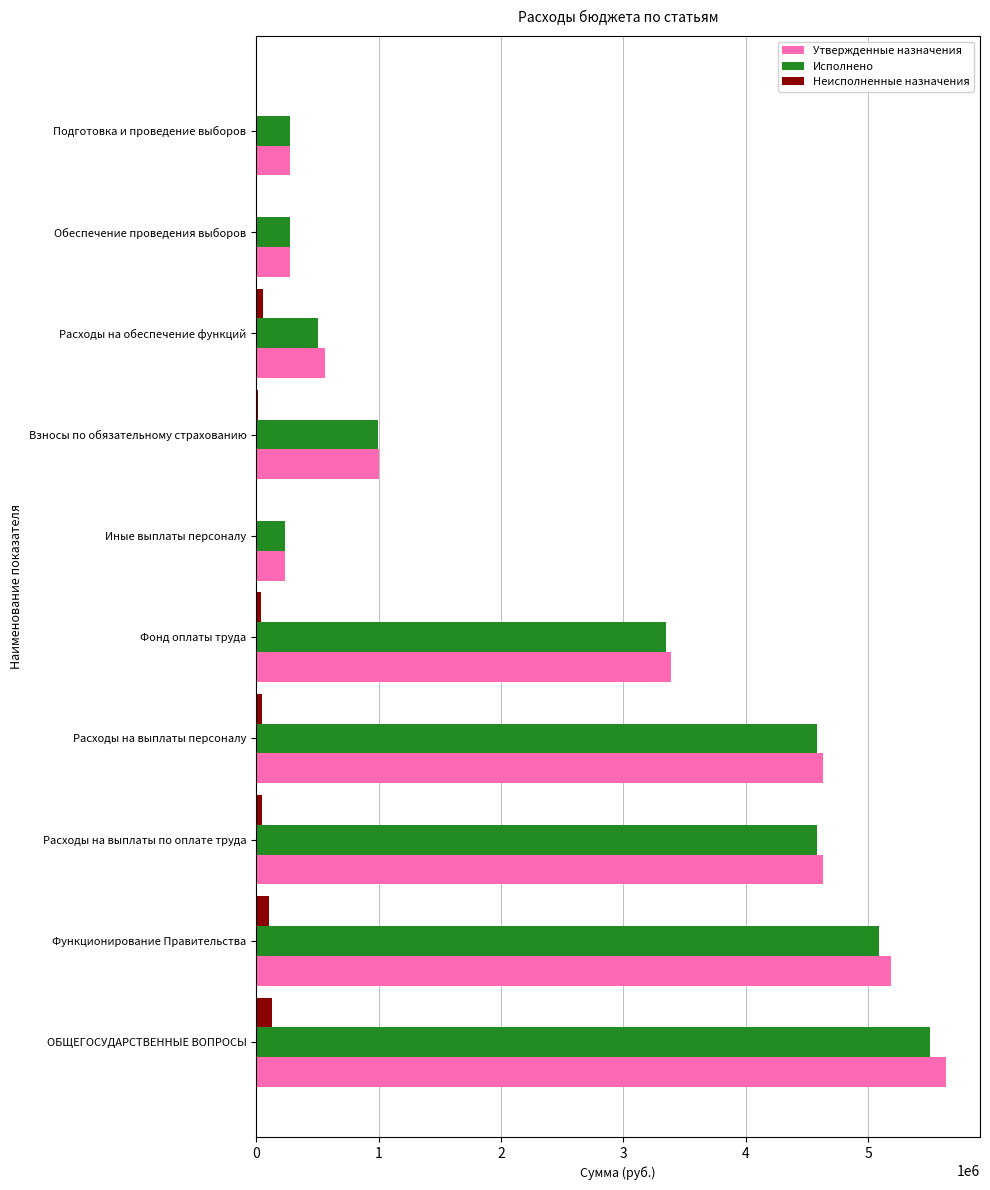

At which category is the sum across all series the highest?

ОБЩЕГОСУДАРСТВЕННЫЕ ВОПРОСЫ